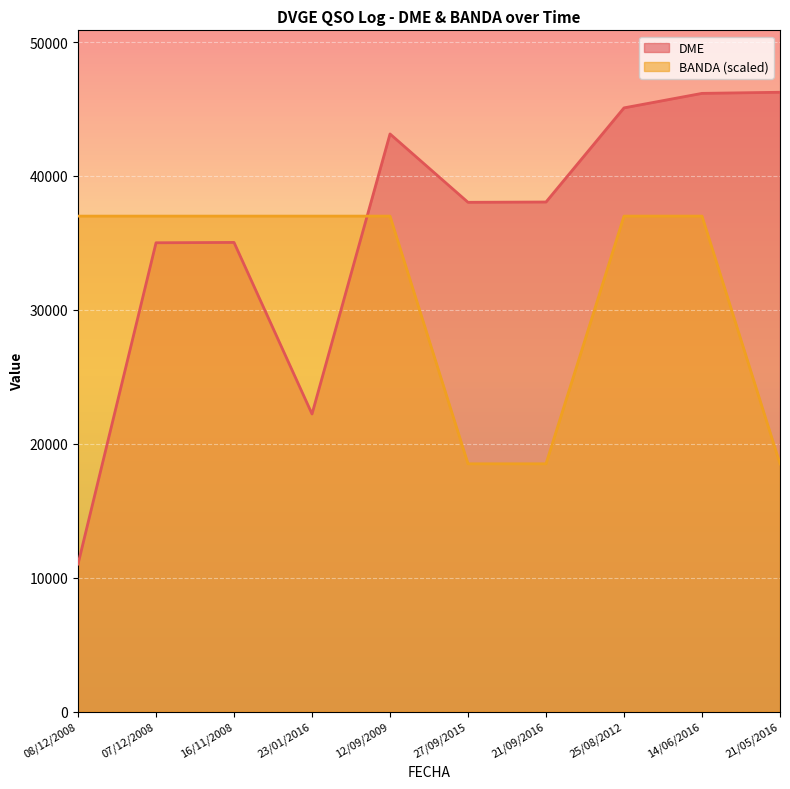

Where is BANDA nearest to the value 27750?

08/12/2008